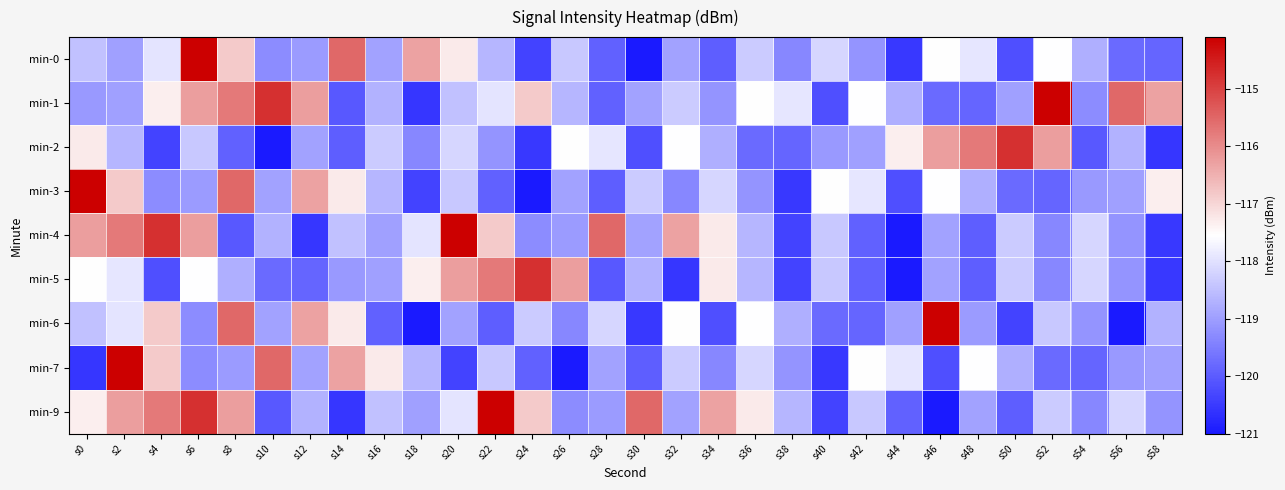

Between s10 and s58, which series saw the biggest shift?

min-7